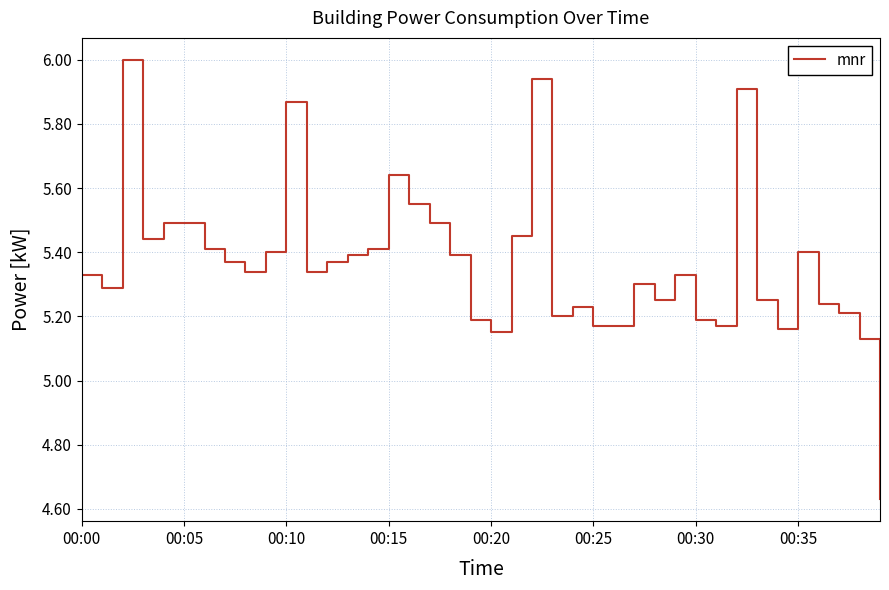

At which label does the data first exceed 5?

00:00